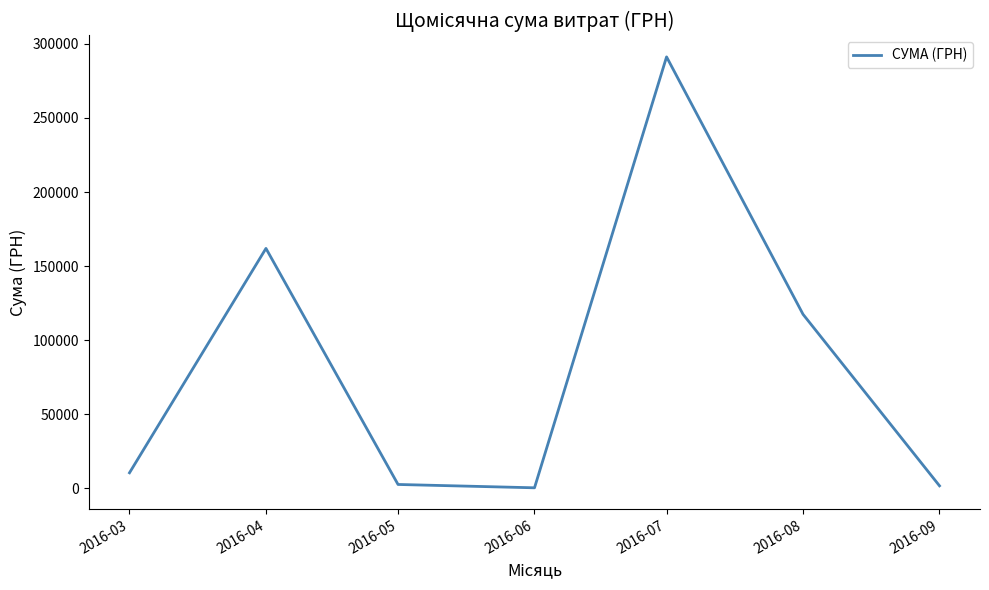

How many interior local valleys (lower than both neighbors) does the data have?

1